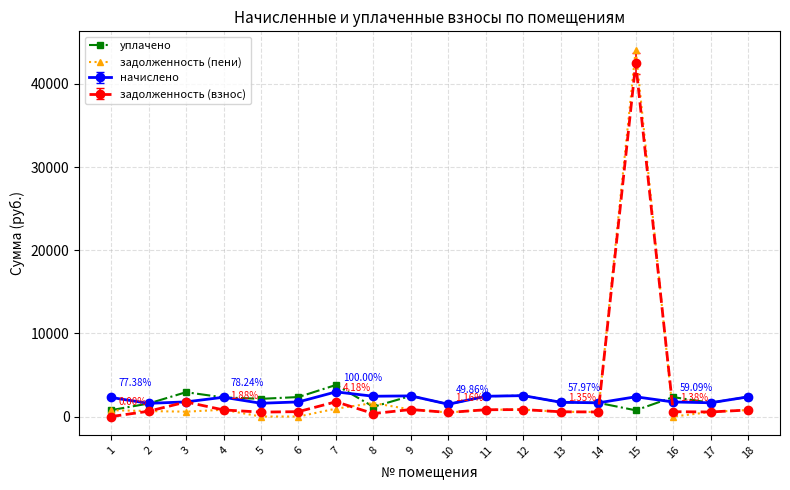

At which category is the sum across all series the highest?

15